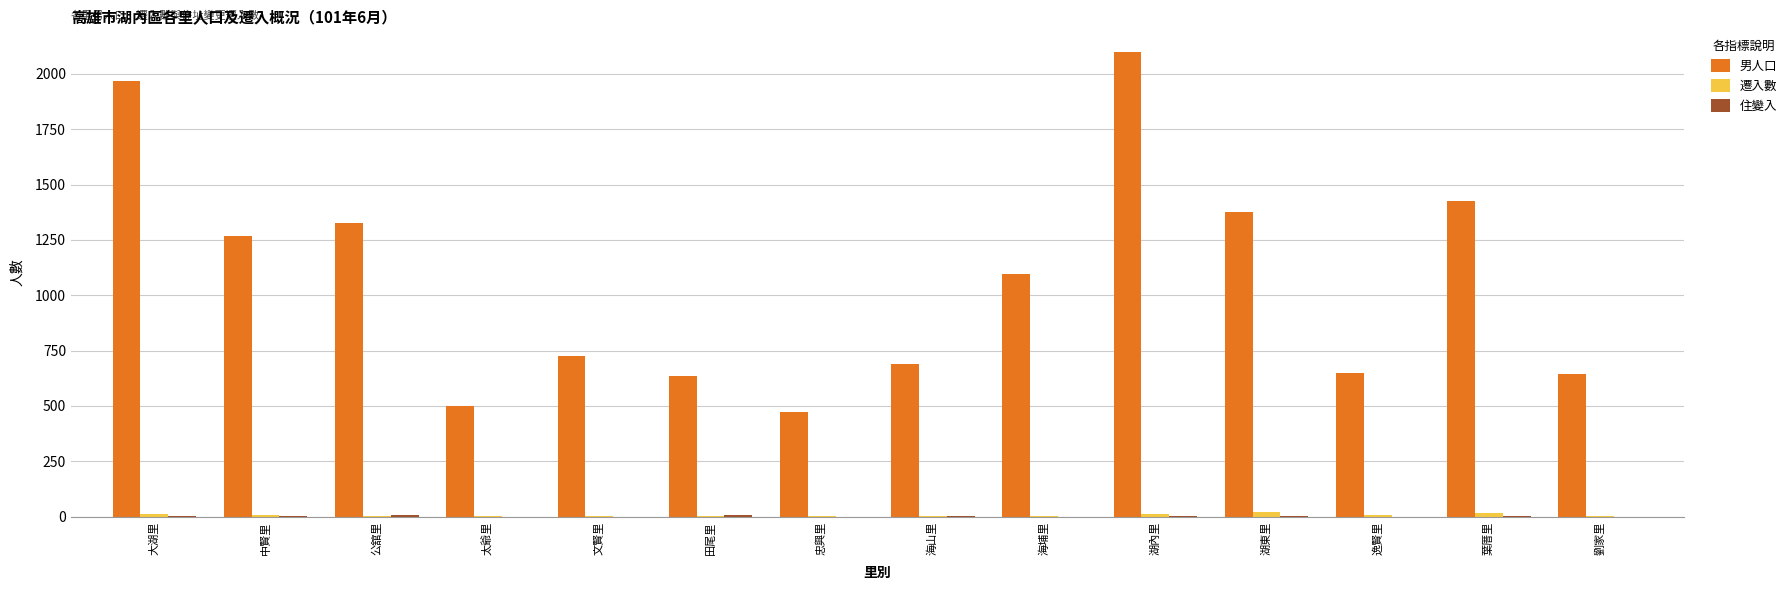

What is the greatest value displayed?

2100